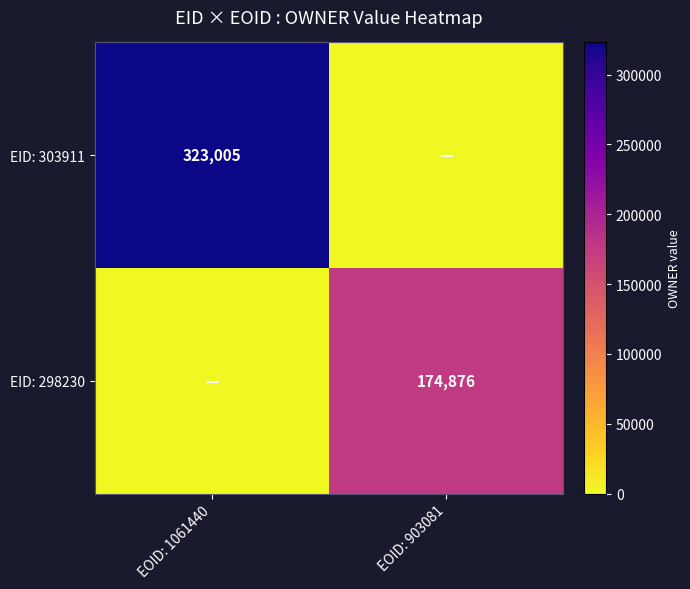

What is the total value across all series at EOID: 903081?

174876